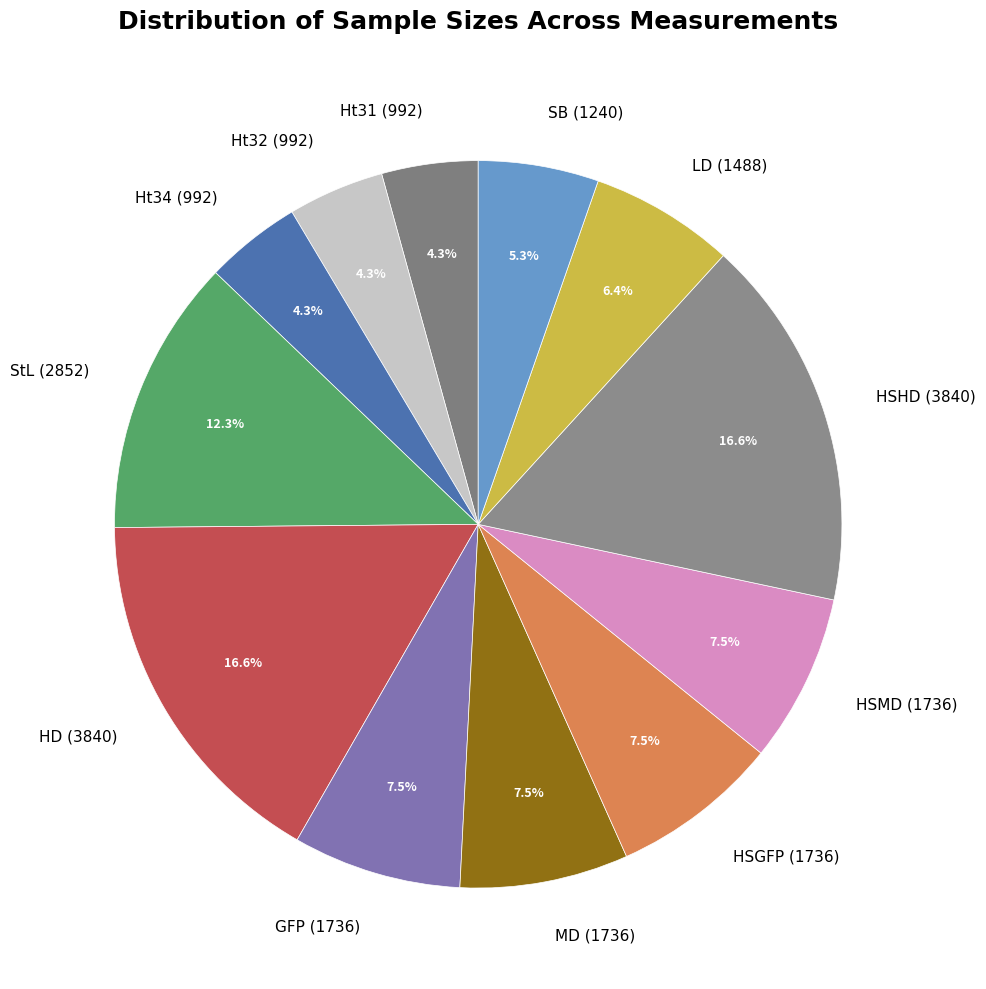

What is the total percentage of MD (1736) and HSMD (1736)?

15.0%